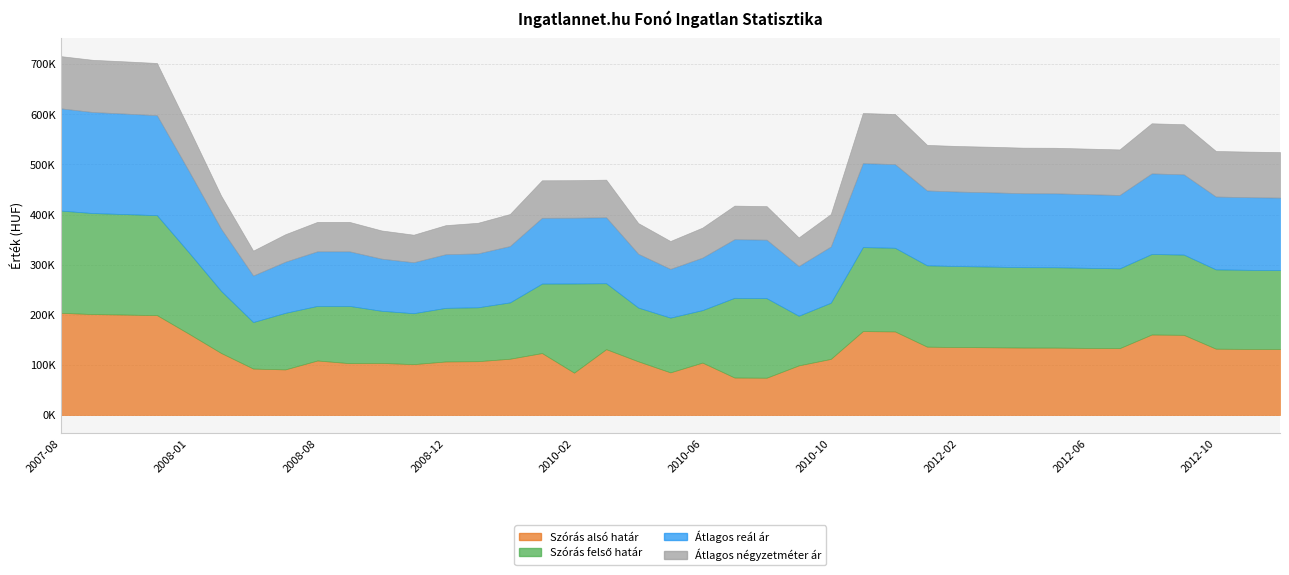

Does the chart have visible grid lines?

Yes